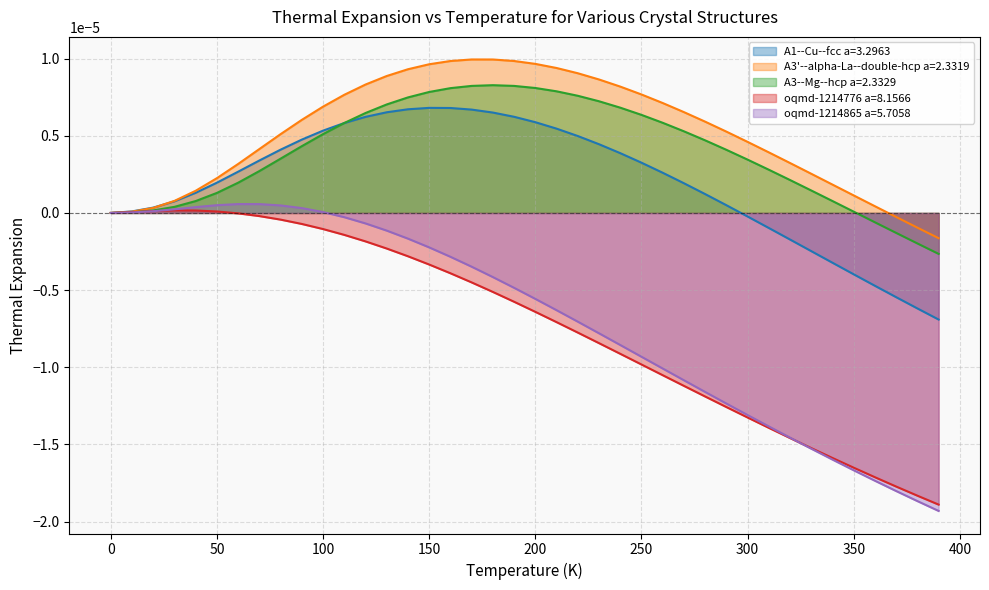

Reading left to right, transcribe all the data shown in this chart.

A1--Cu--fcc a=3.2963: 0.0	0.0	0.0	0.0	0.0	0.0	0.0	0.0	0.0	0.0	0.0	0.0	0.0	0.0	0.0	0.0	0.0	0.0	0.0	0.0	0.0	0.0	0.0	0.0	0.0	0.0	0.0	0.0	0.0	0.0	-0.0	-0.0	-0.0	-0.0	-0.0	-0.0	-0.0	-0.0	-0.0	-0.0
A3'--alpha-La--double-hcp a=2.3319: 0.0	0.0	0.0	0.0	0.0	0.0	0.0	0.0	0.0	0.0	0.0	0.0	0.0	0.0	0.0	0.0	0.0	0.0	0.0	0.0	0.0	0.0	0.0	0.0	0.0	0.0	0.0	0.0	0.0	0.0	0.0	0.0	0.0	0.0	0.0	0.0	0.0	-0.0	-0.0	-0.0
A3--Mg--hcp a=2.3329: 0.0	0.0	0.0	0.0	0.0	0.0	0.0	0.0	0.0	0.0	0.0	0.0	0.0	0.0	0.0	0.0	0.0	0.0	0.0	0.0	0.0	0.0	0.0	0.0	0.0	0.0	0.0	0.0	0.0	0.0	0.0	0.0	0.0	0.0	0.0	0.0	-0.0	-0.0	-0.0	-0.0
oqmd-1214776 a=8.1566: 0.0	0.0	0.0	0.0	0.0	0.0	-0.0	-0.0	-0.0	-0.0	-0.0	-0.0	-0.0	-0.0	-0.0	-0.0	-0.0	-0.0	-0.0	-0.0	-0.0	-0.0	-0.0	-0.0	-0.0	-0.0	-0.0	-0.0	-0.0	-0.0	-0.0	-0.0	-0.0	-0.0	-0.0	-0.0	-0.0	-0.0	-0.0	-0.0
oqmd-1214865 a=5.7058: 0.0	0.0	0.0	0.0	0.0	0.0	0.0	0.0	0.0	0.0	0.0	-0.0	-0.0	-0.0	-0.0	-0.0	-0.0	-0.0	-0.0	-0.0	-0.0	-0.0	-0.0	-0.0	-0.0	-0.0	-0.0	-0.0	-0.0	-0.0	-0.0	-0.0	-0.0	-0.0	-0.0	-0.0	-0.0	-0.0	-0.0	-0.0